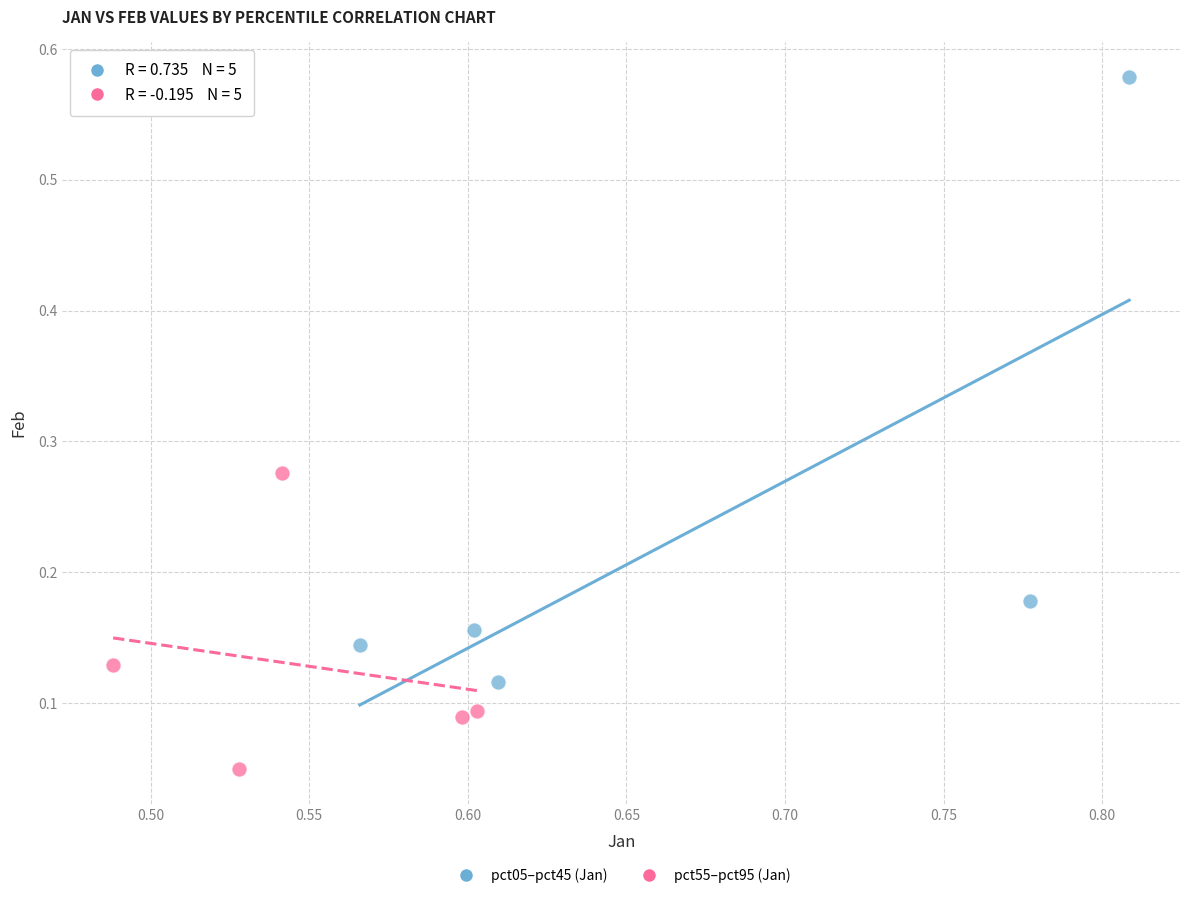

Which series has the largest Y range (max minus min)?

pct05–pct45 (Jan)